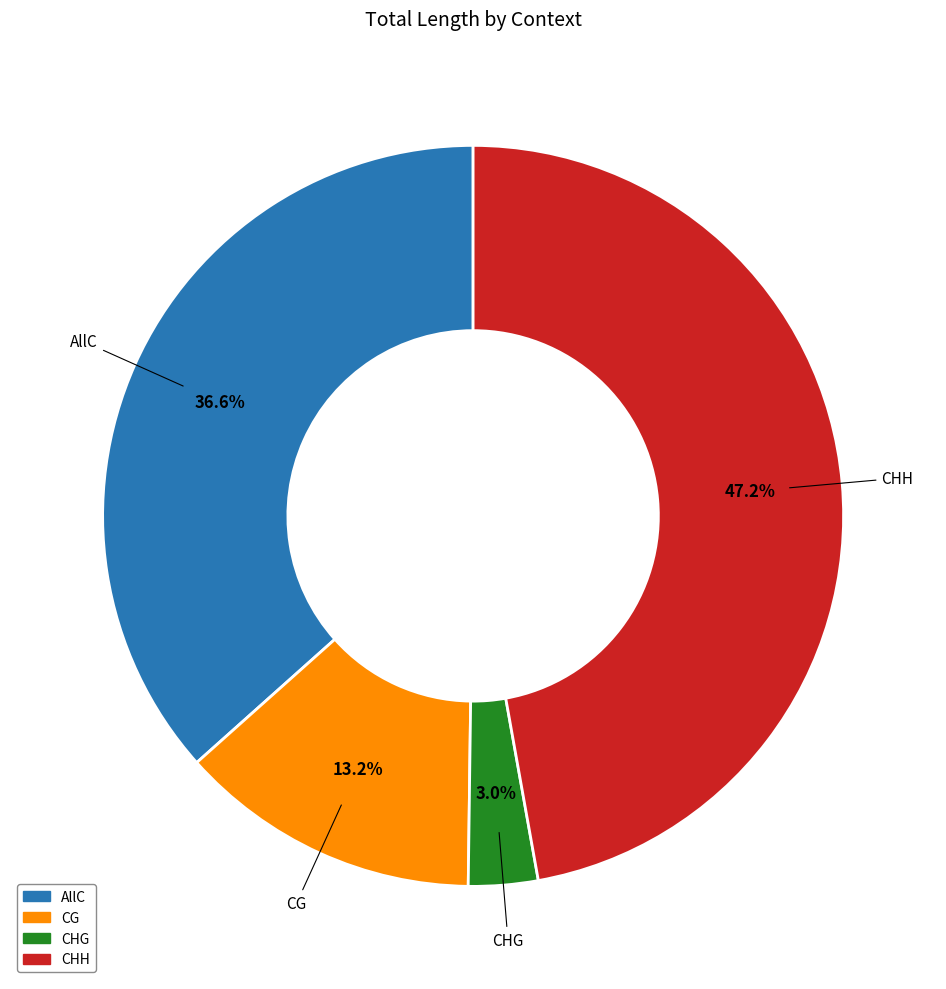

Does CG represent more than half of the total?

No